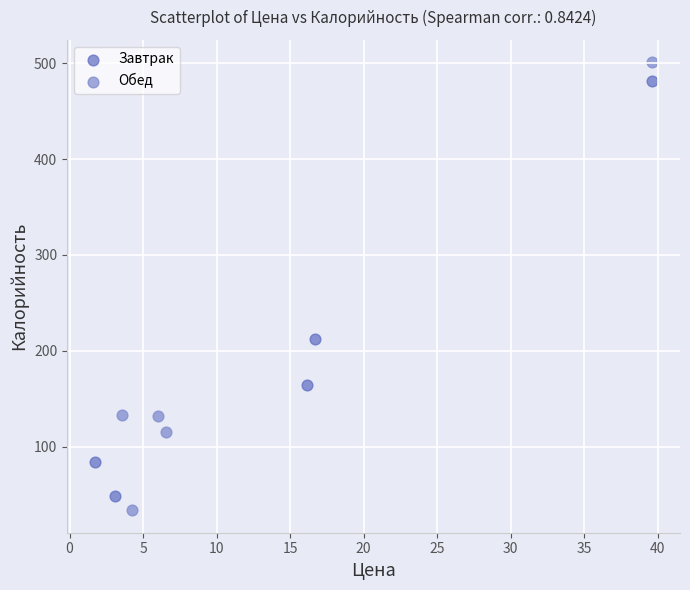

Which series reaches the minimum Y coordinate?

Обед